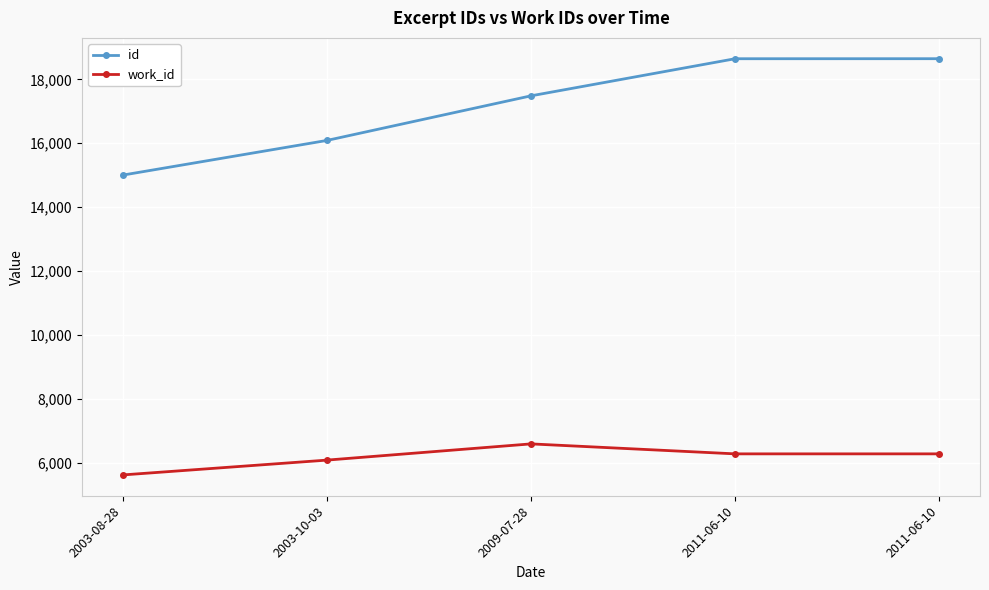

What is the label of the 1st point from the left?

2003-08-28